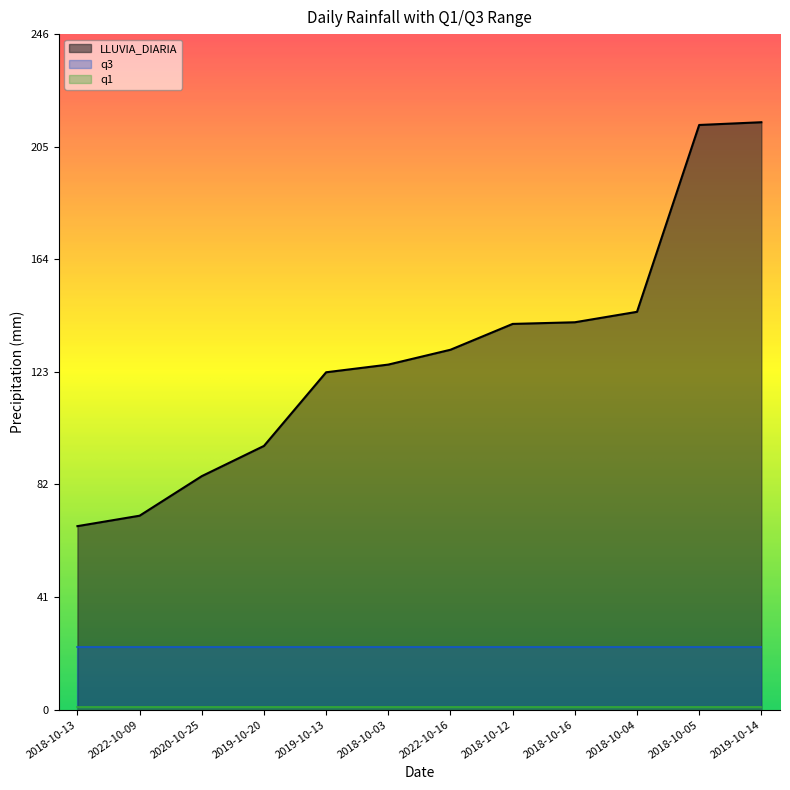

Which series has the largest range (max minus min)?

LLUVIA_DIARIA